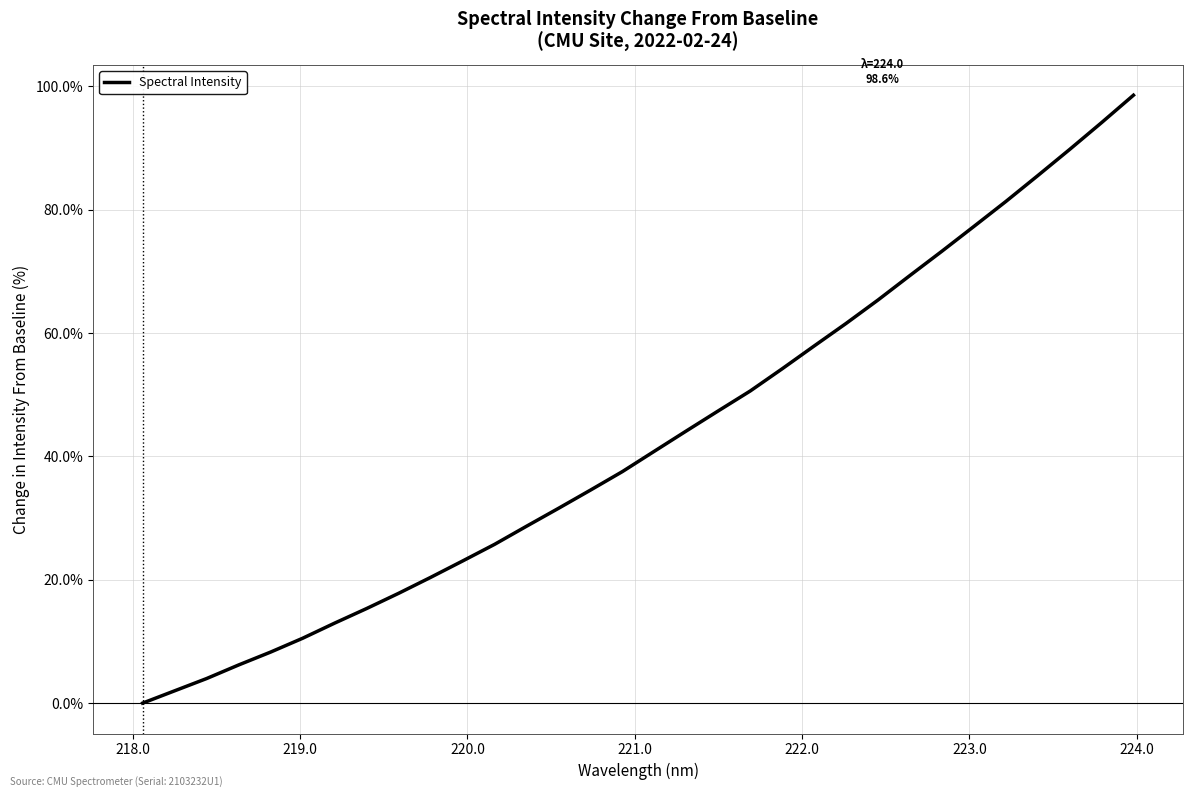

Count the number of values greater than 40.

16